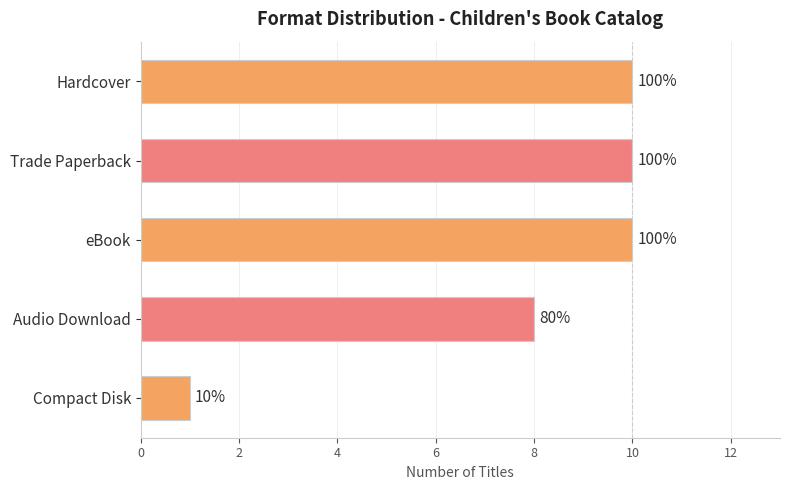

What is the sum of all values?

39